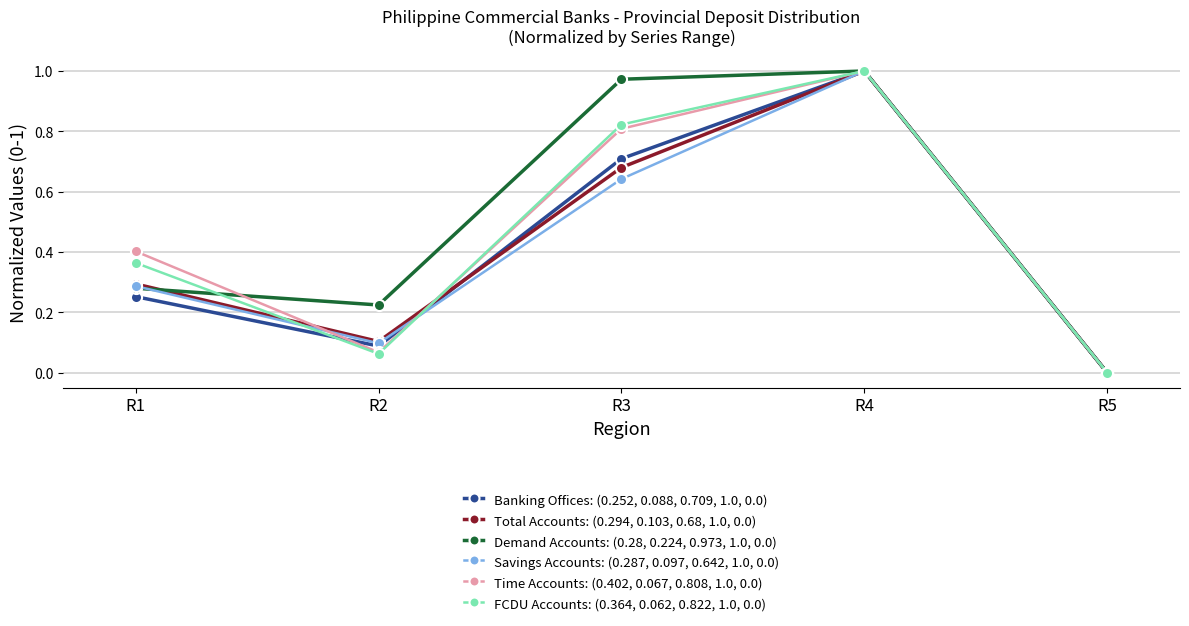

Rank the categories by Time Accounts: (0.402, 0.067, 0.808, 1.0, 0.0) value from lowest to highest.

R5, R2, R1, R3, R4